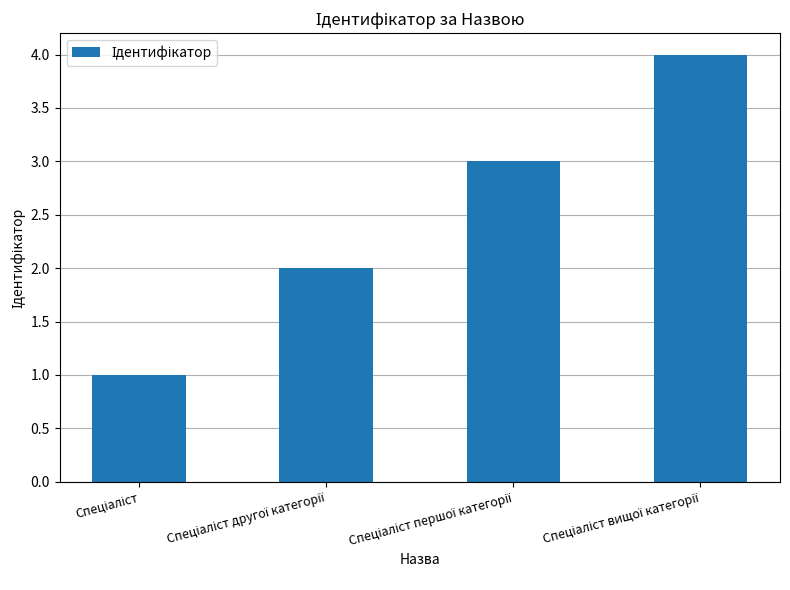

What is the greatest value displayed?

4